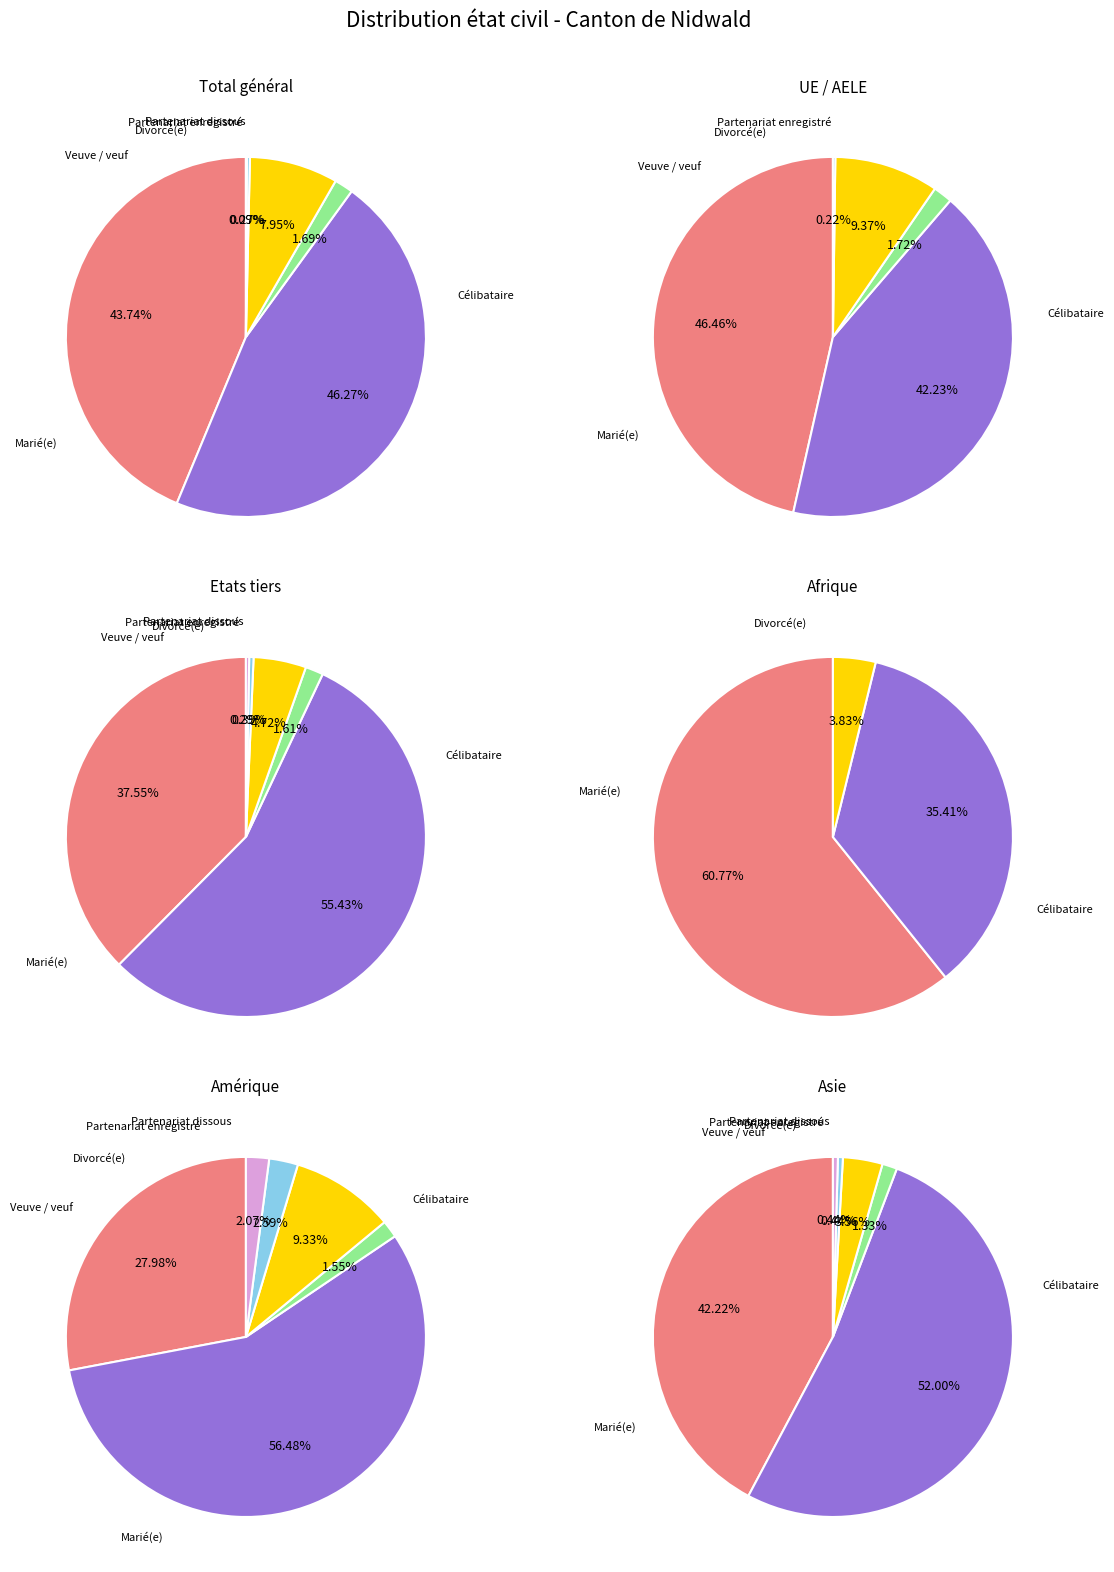

Do Asie and UE / AELE together represent more than half of the pie?

No